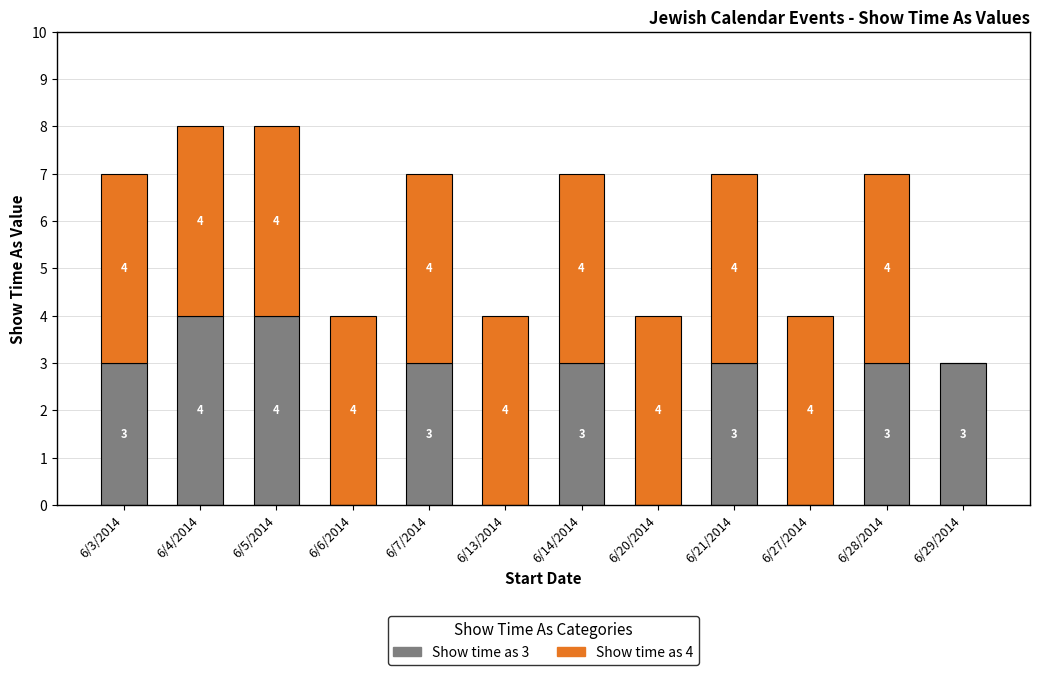

What is the total value across all series at 6/4/2014?

8